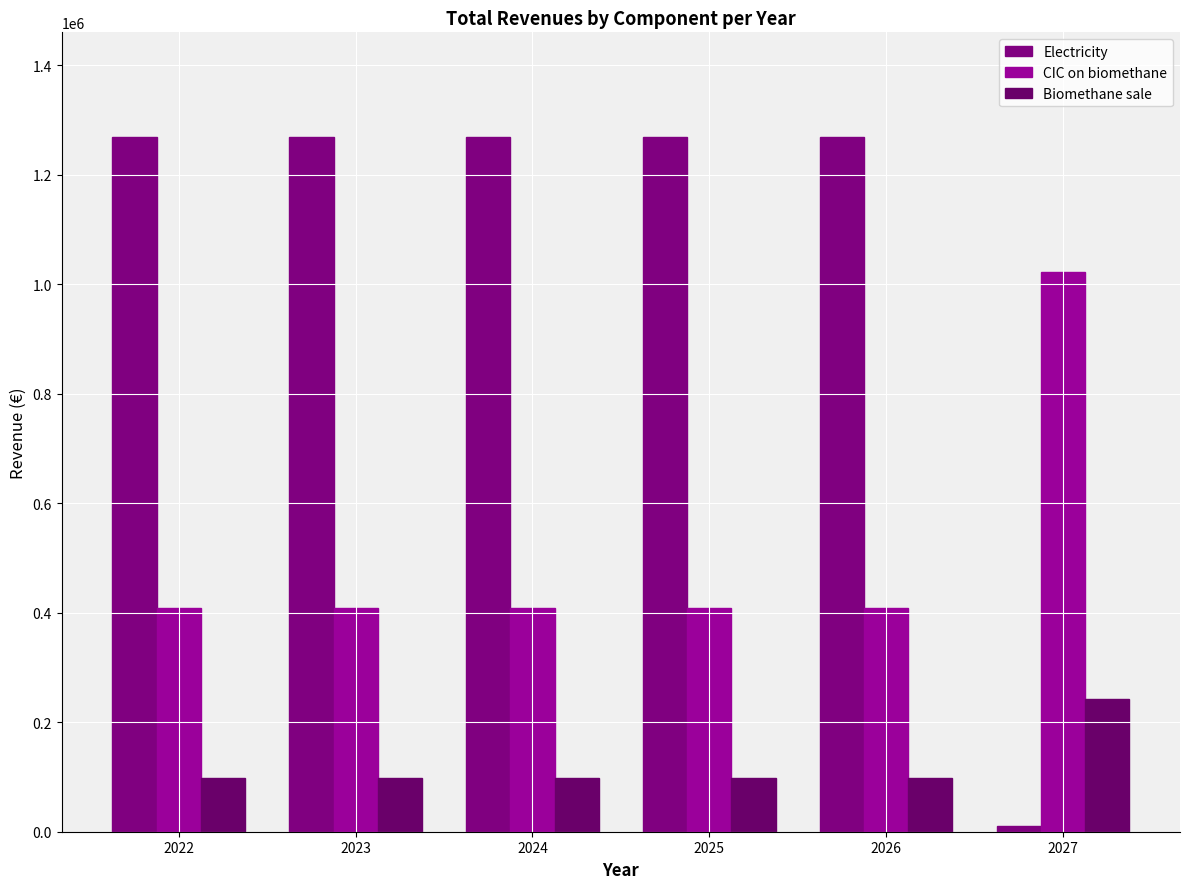

What is the sum of all Electricity values?

6360024.5